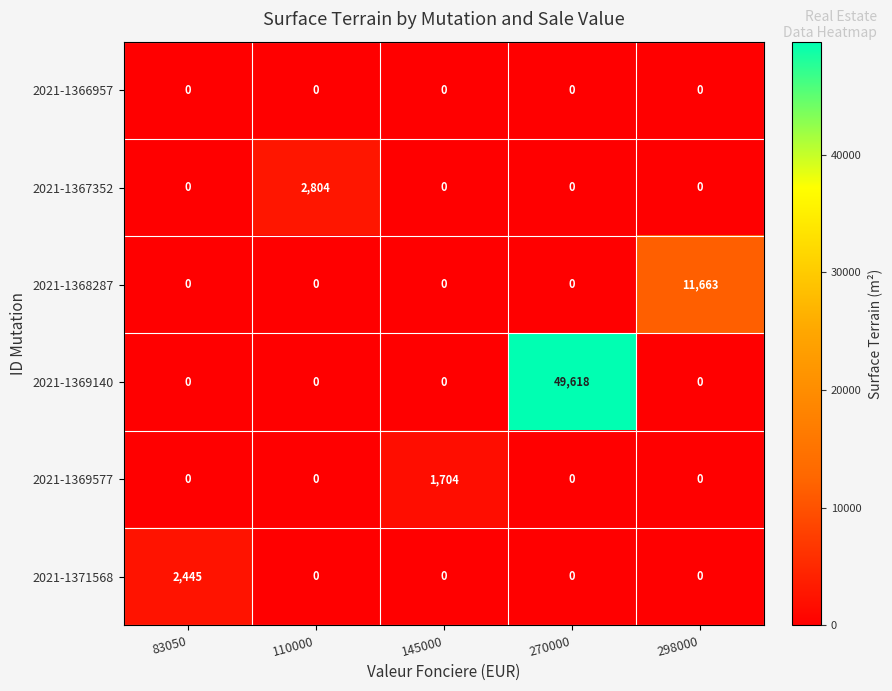

What is the sum of all 2021-1369140 values?

49618